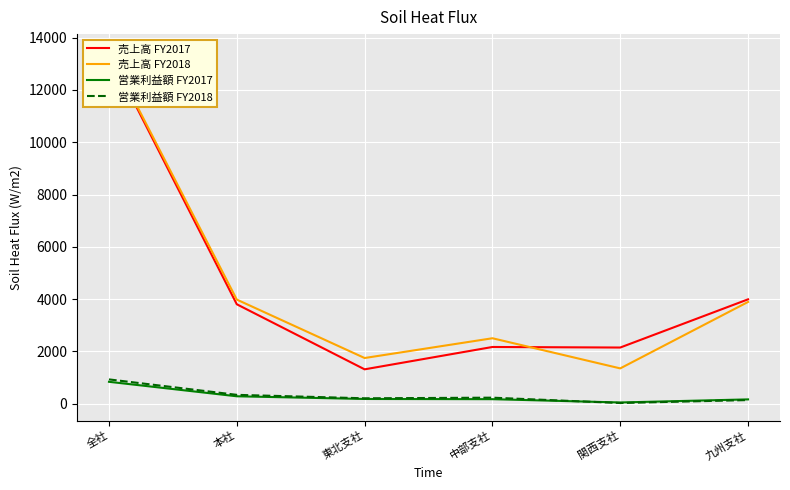

What is the lowest value of the 営業利益額 FY2018 series?

23